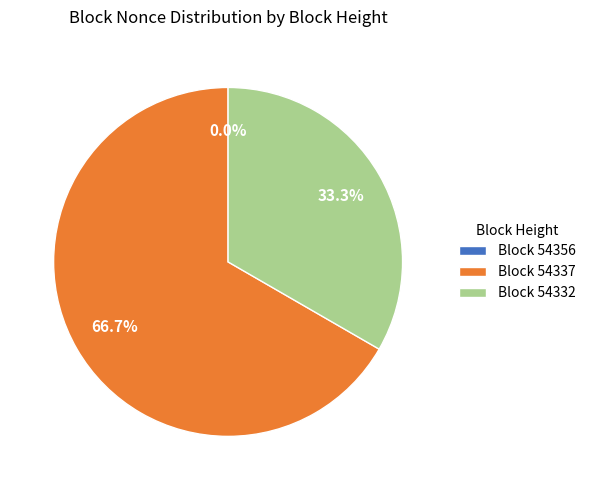

Rank the categories by value from lowest to highest.

54356, 54332, 54337